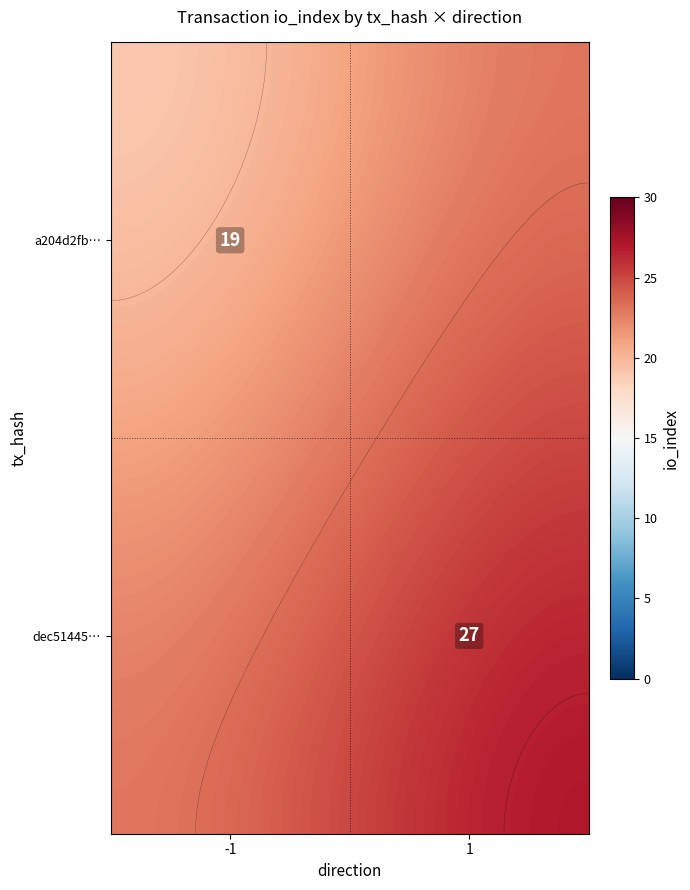

Which series has the widest spread of values?

dec51445a33a995fe9d9158fa5ea3680930f56f